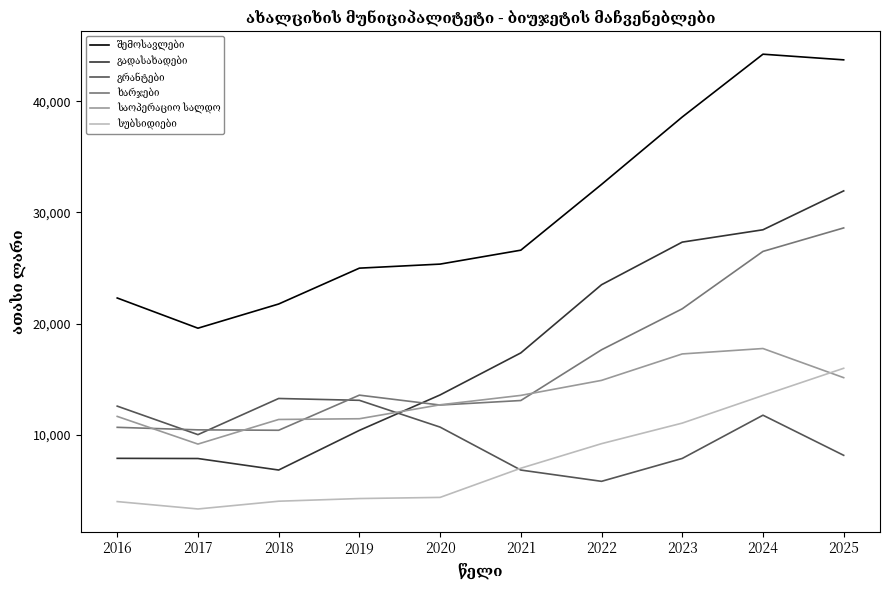

What is the total value across all series at 2020?

79311.0